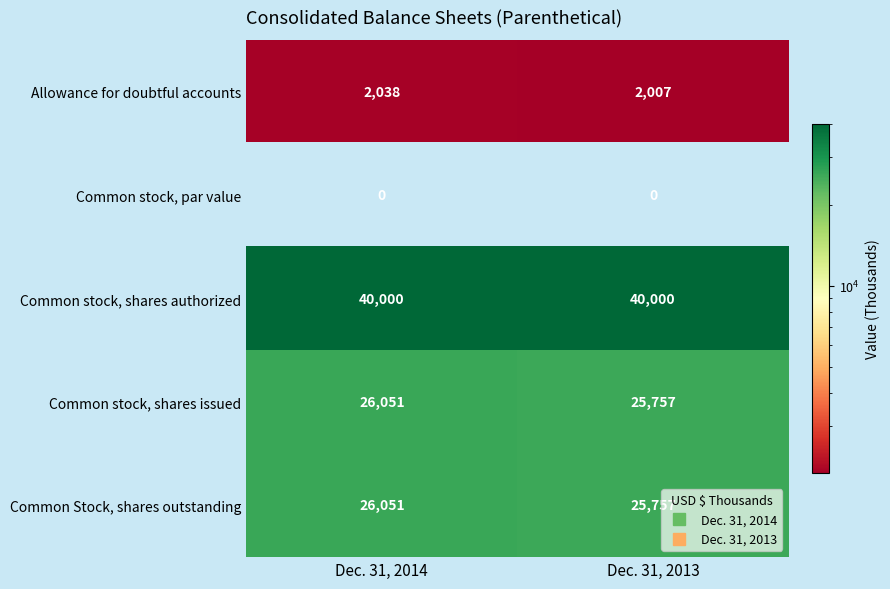

Read the Allowance for doubtful accounts value at Dec. 31, 2013.

2007